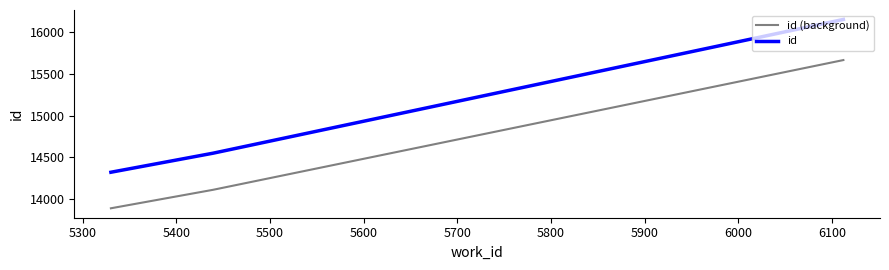

Rank the series by their maximum value, from lowest to highest.

id (background), id